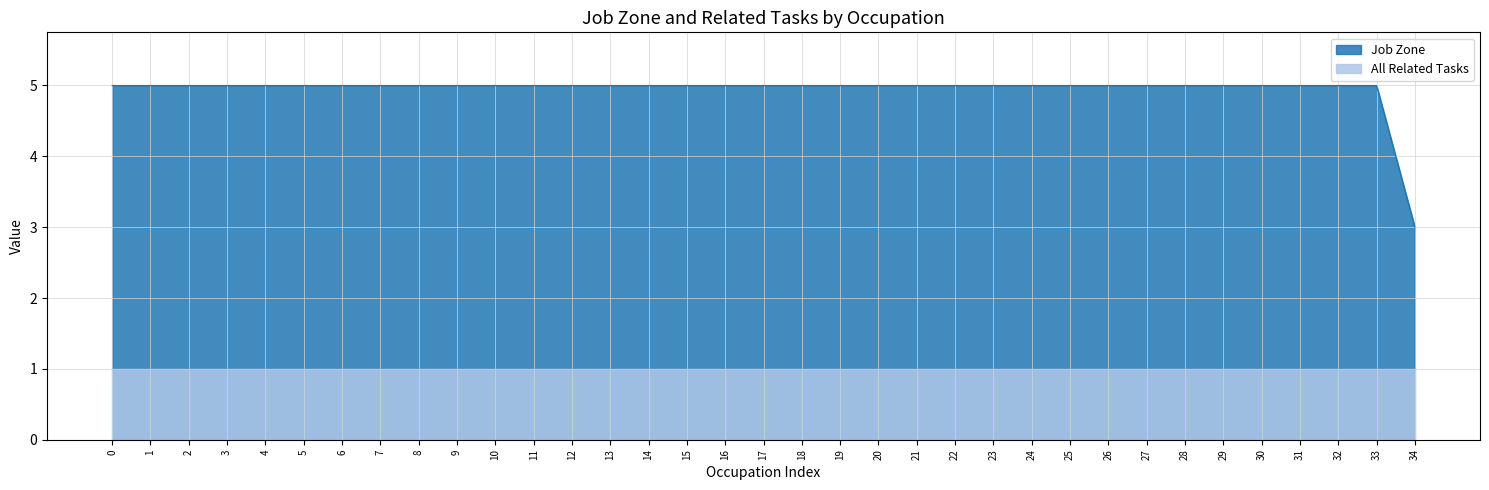

Count the values in the range 5 to 6.

34